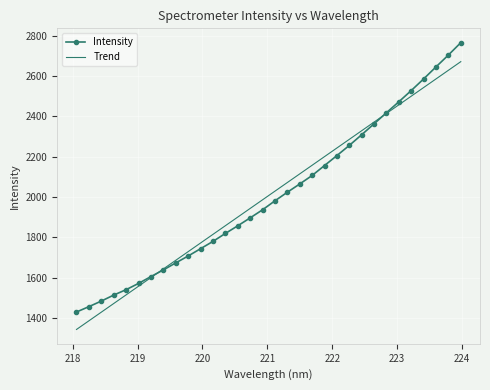

Reading right to left, what are all the values shown in this chart?

Intensity: 2765.0	2703.9	2645.1	2585.5	2528.0	2472.4	2418.1	2363.2	2309.1	2256.1	2205.8	2156.4	2107.2	2065.1	2024.1	1981.6	1937.2	1897.1	1857.9	1820.0	1780.6	1744.4	1708.2	1674.1	1639.3	1606.3	1572.4	1541.5	1514.6	1485.0	1457.4	1430.8
Trend: 2671.0	2628.2	2585.5	2542.8	2500.0	2457.2	2414.5	2371.7	2328.9	2286.2	2243.4	2200.6	2157.8	2115.1	2072.3	2029.5	1986.7	1943.9	1901.1	1858.3	1815.5	1772.7	1729.8	1687.0	1644.2	1601.3	1558.5	1515.7	1472.8	1430.0	1387.2	1344.3